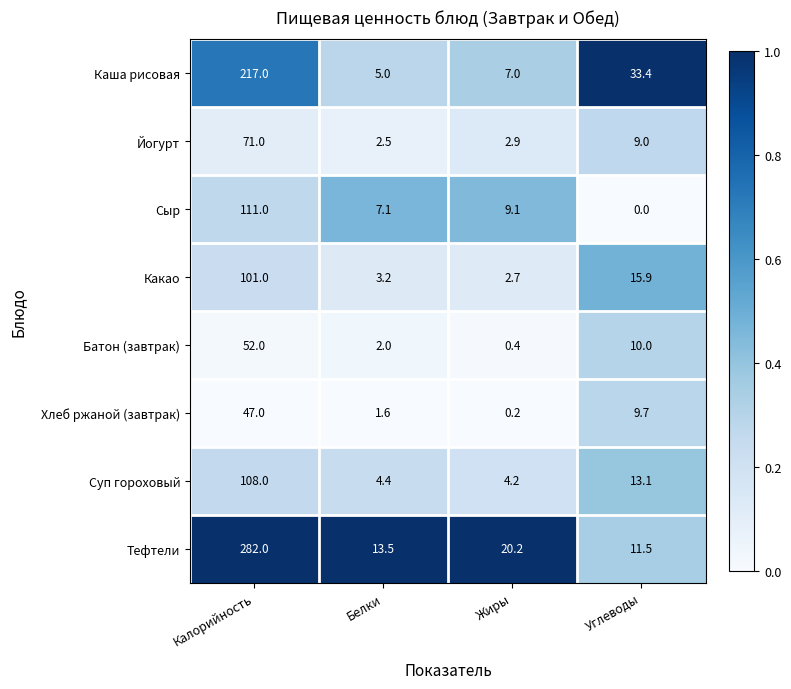

What value does the Сыр series have at Калорийность?

111.0